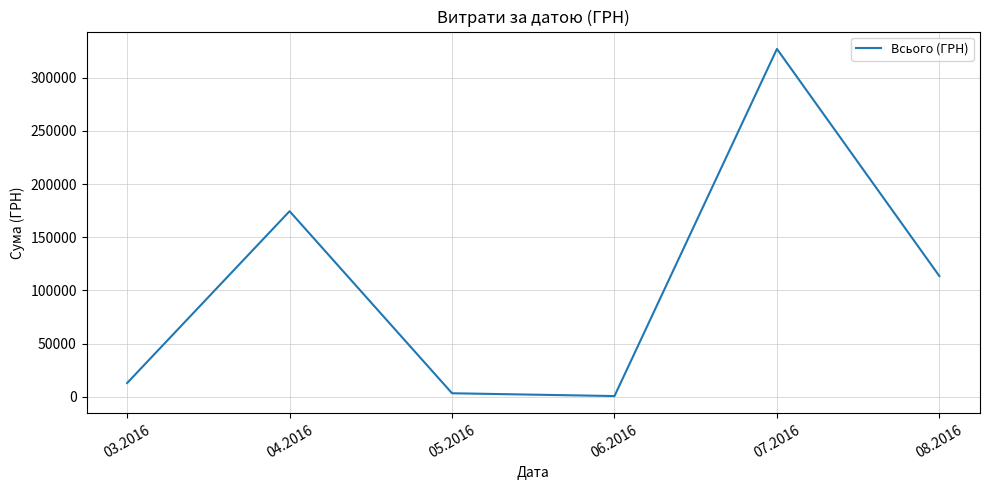

At which label is the value closest to 163824?

04.2016